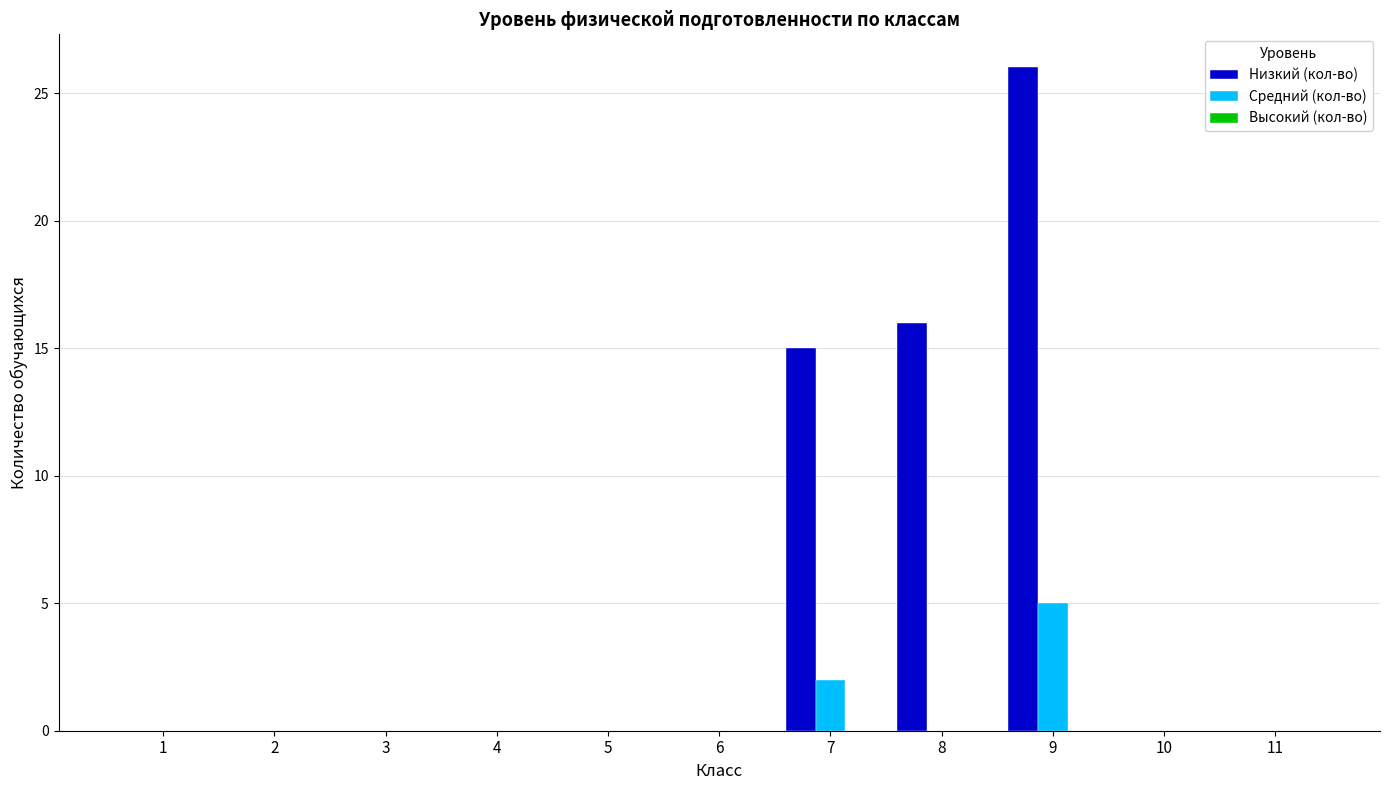

Which series has the largest total across all categories?

Низкий (кол-во)